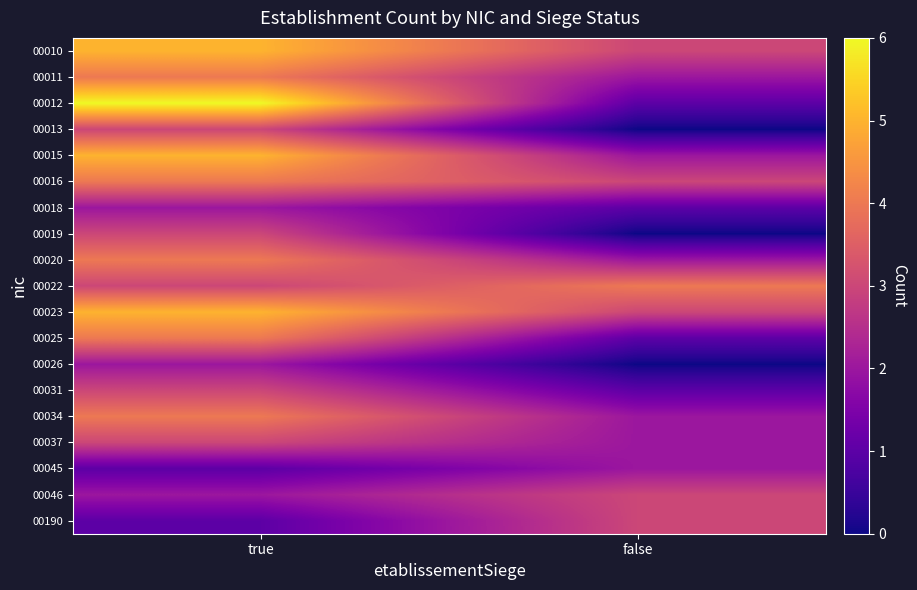

At how many categories does at least one series exceed 4?

1